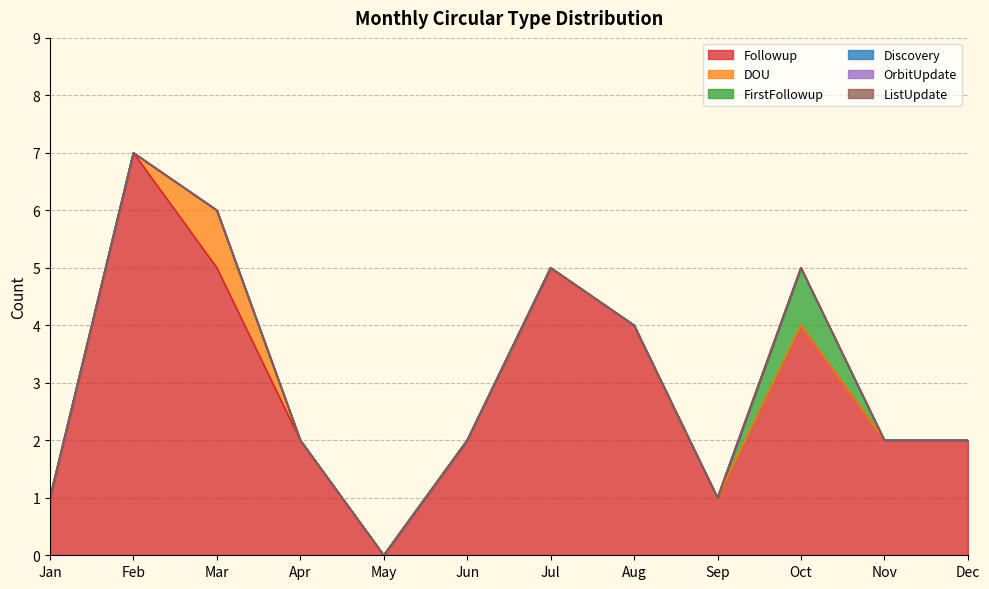

At which category is the sum across all series the highest?

Feb